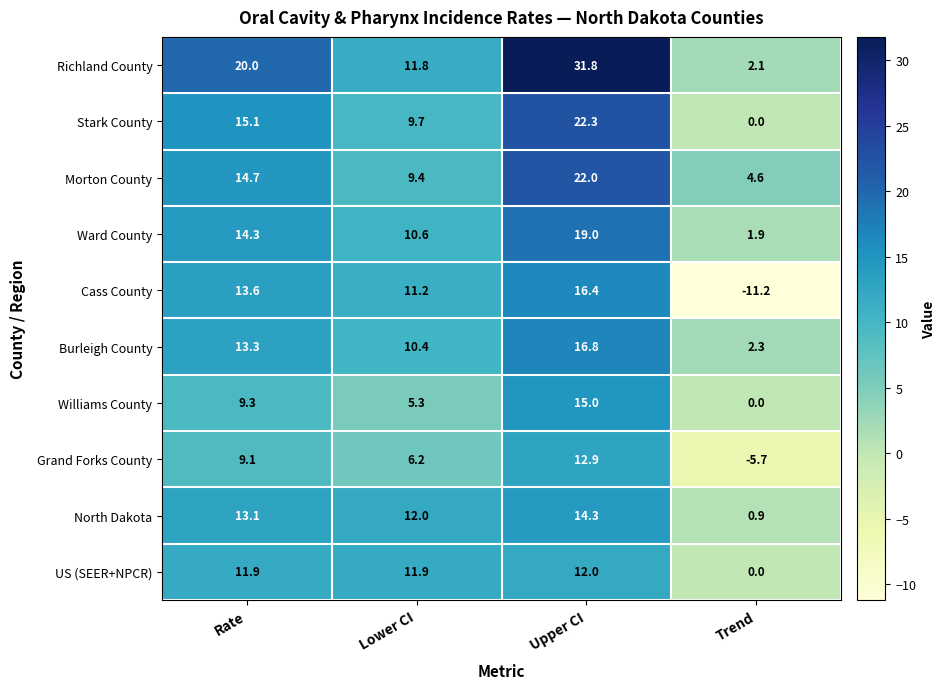

What is the maximum value shown in the chart?

31.8